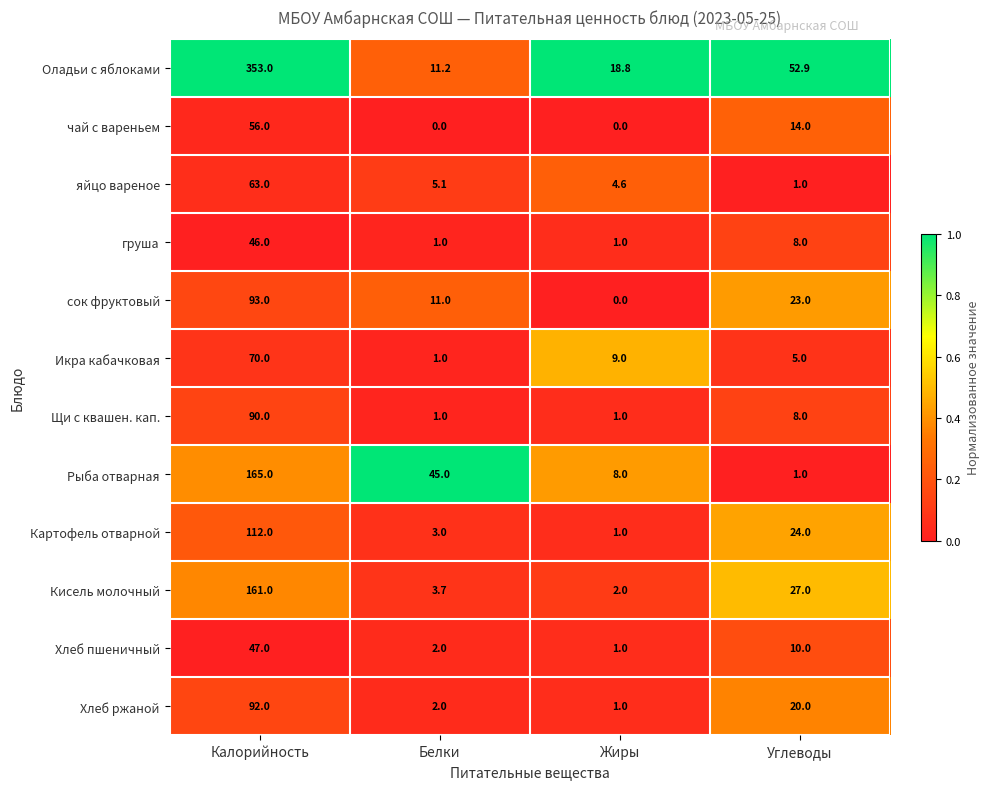

What is the maximum value shown in the chart?

353.0